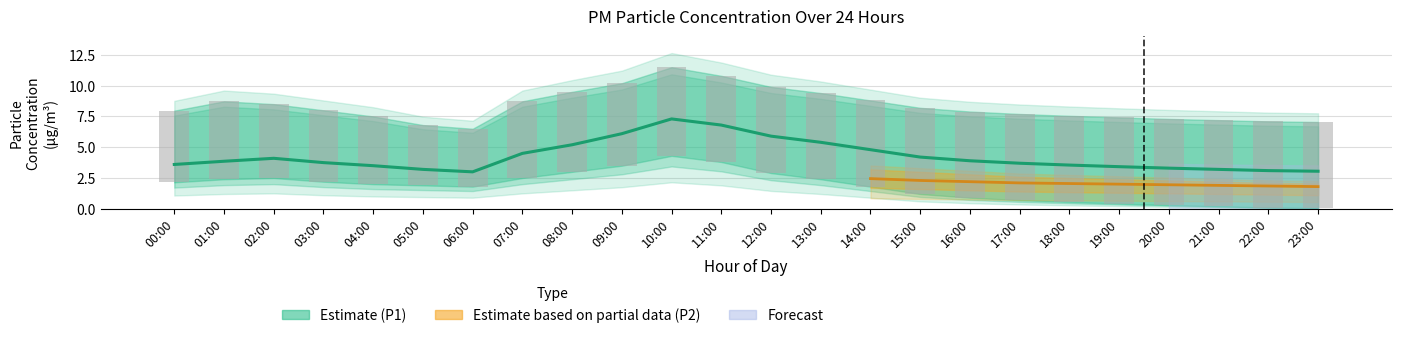

What position from the right is 21:00?

3